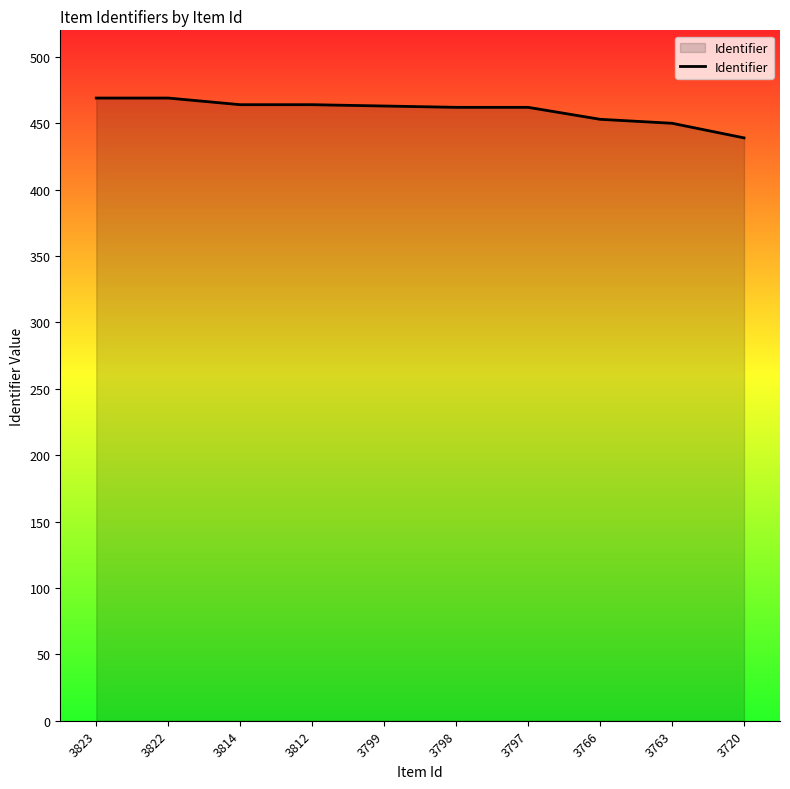

The value at 3822 is 291. True or false?

False